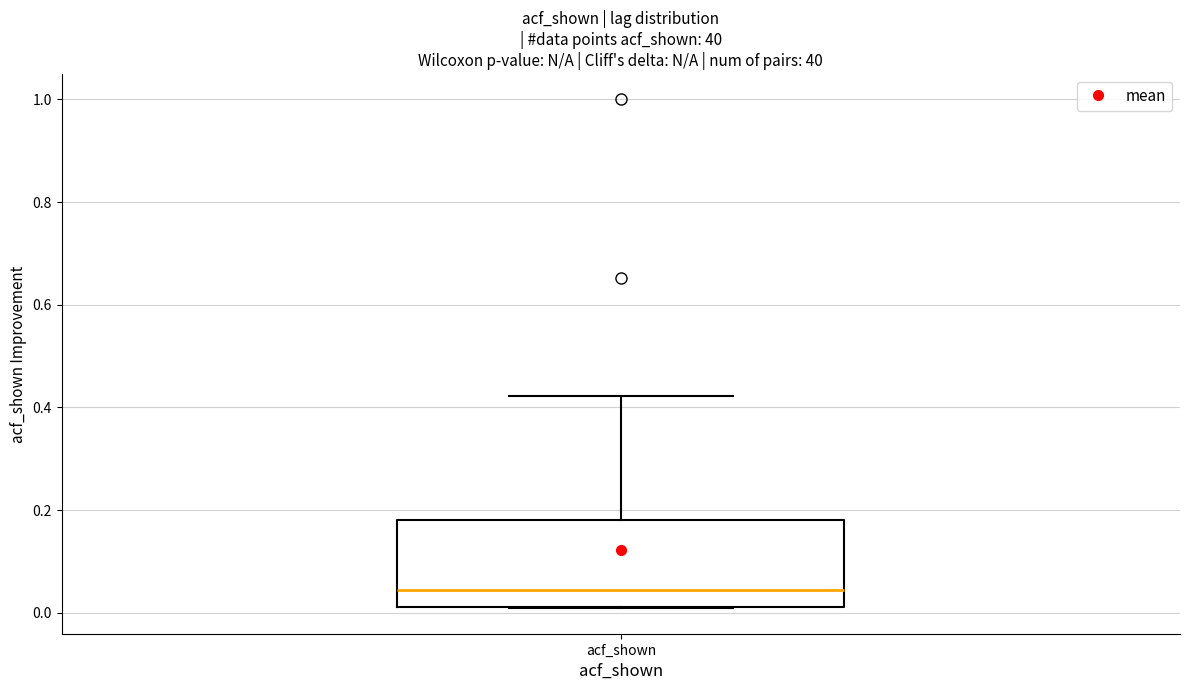

Where is the lower edge of the box for acf_shown on the y-axis? The values are not printed on the chart, so give them approximately, as read against the axis.

0.02